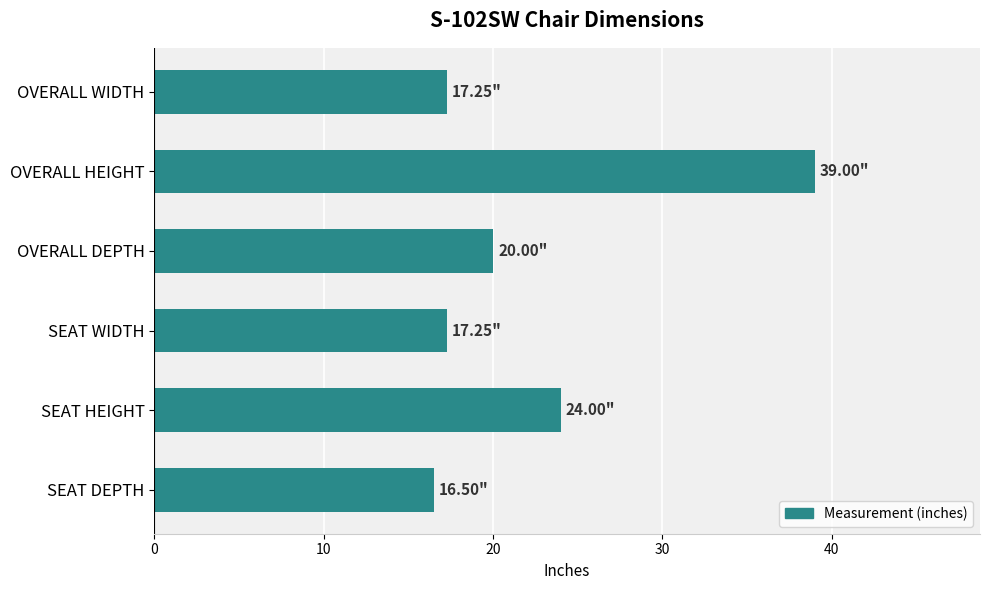

At which label is the value closest to 27?

SEAT HEIGHT